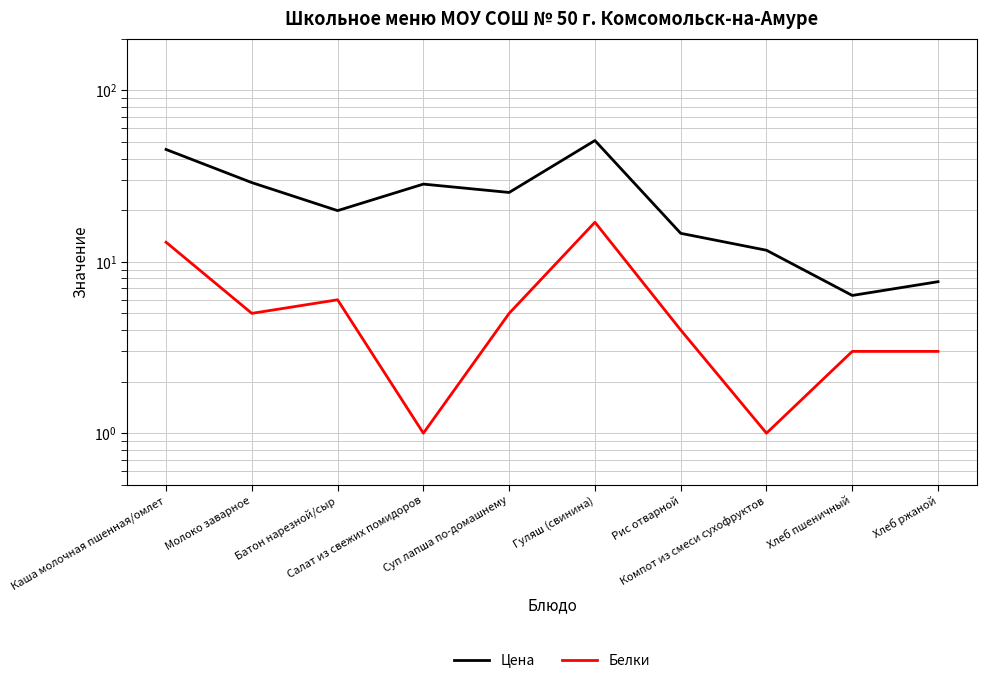

In Цена, how many points are higher than both neighbors (excluding endpoints)?

2